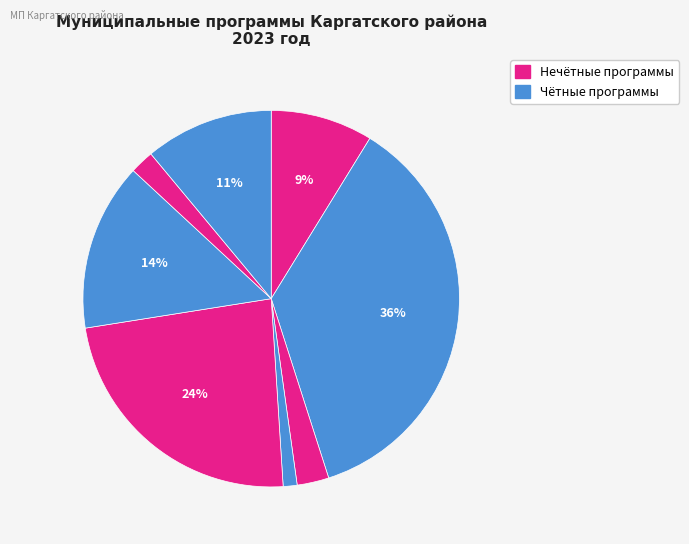

Count the number of slices in the pie.

8